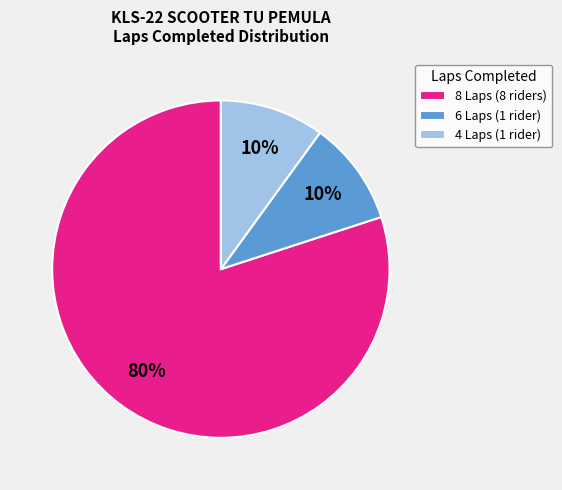

True or false: 4 Laps (1 rider) accounts for 16% of the total.

False